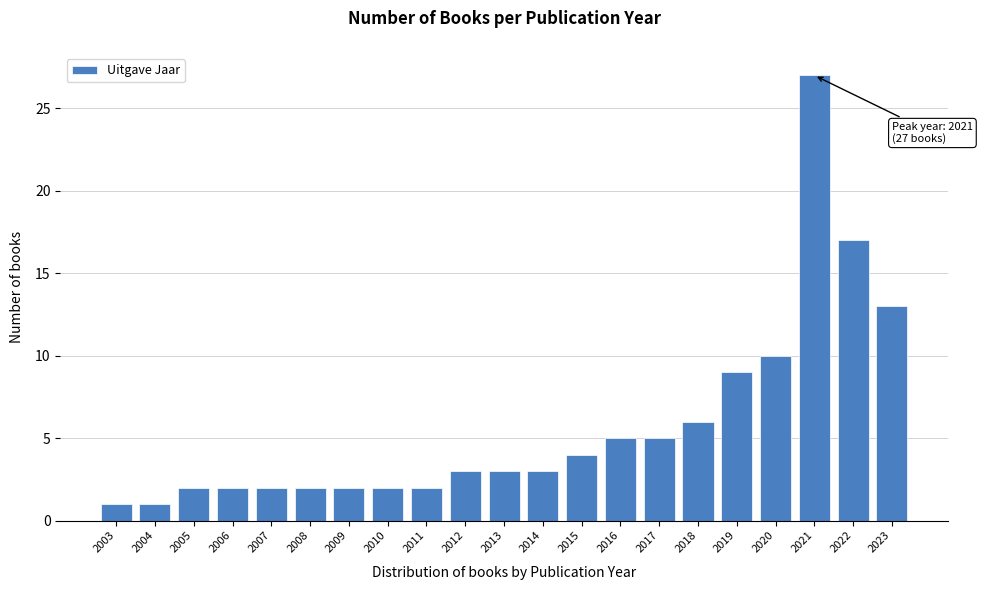

Reading left to right, what are all the values shown in this chart?

1	1	2	2	2	2	2	2	2	3	3	3	4	5	5	6	9	10	27	17	13